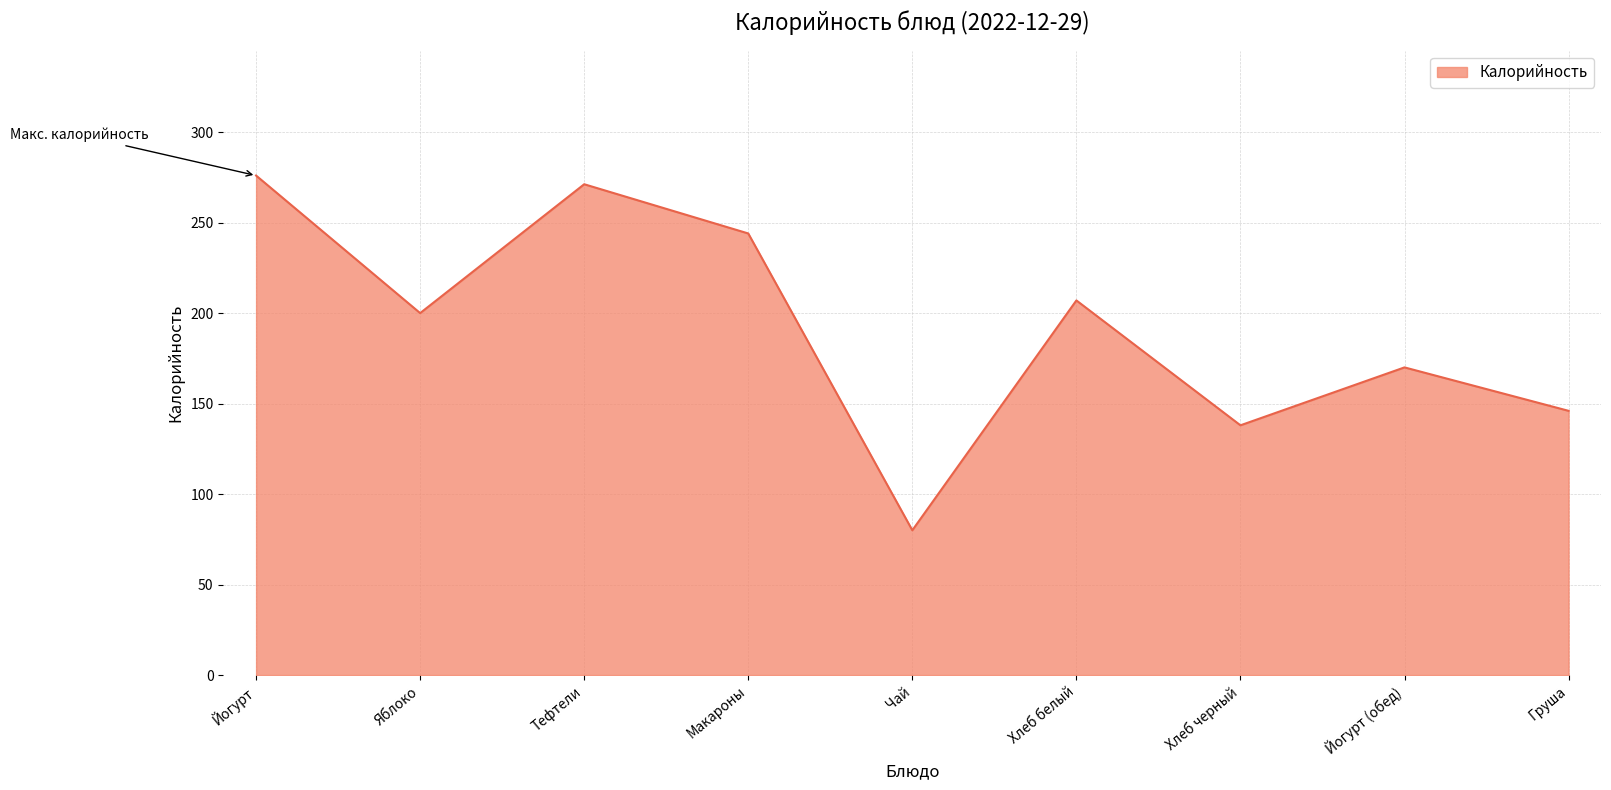

What position from the right is Йогурт?

9